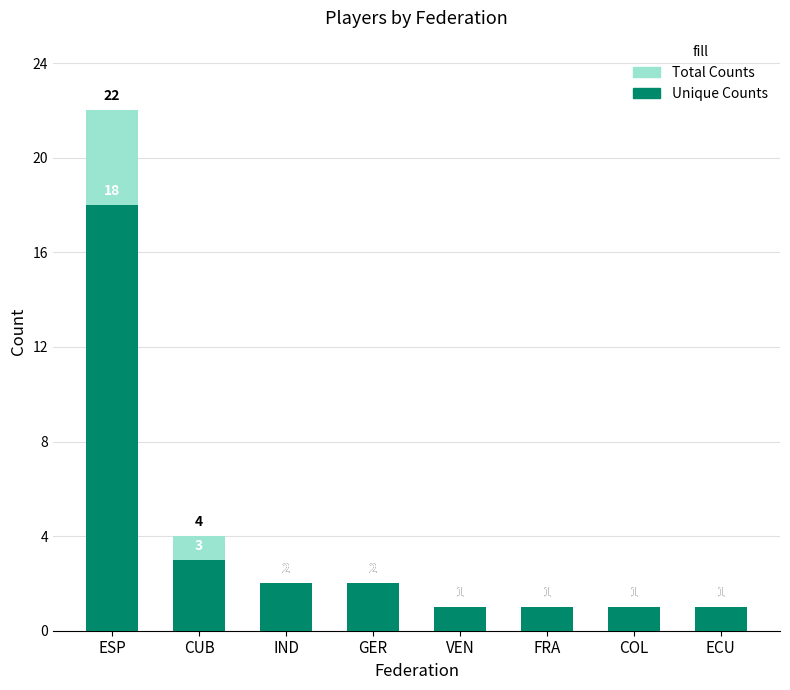

Where is Total Counts nearest to the value 11?

CUB